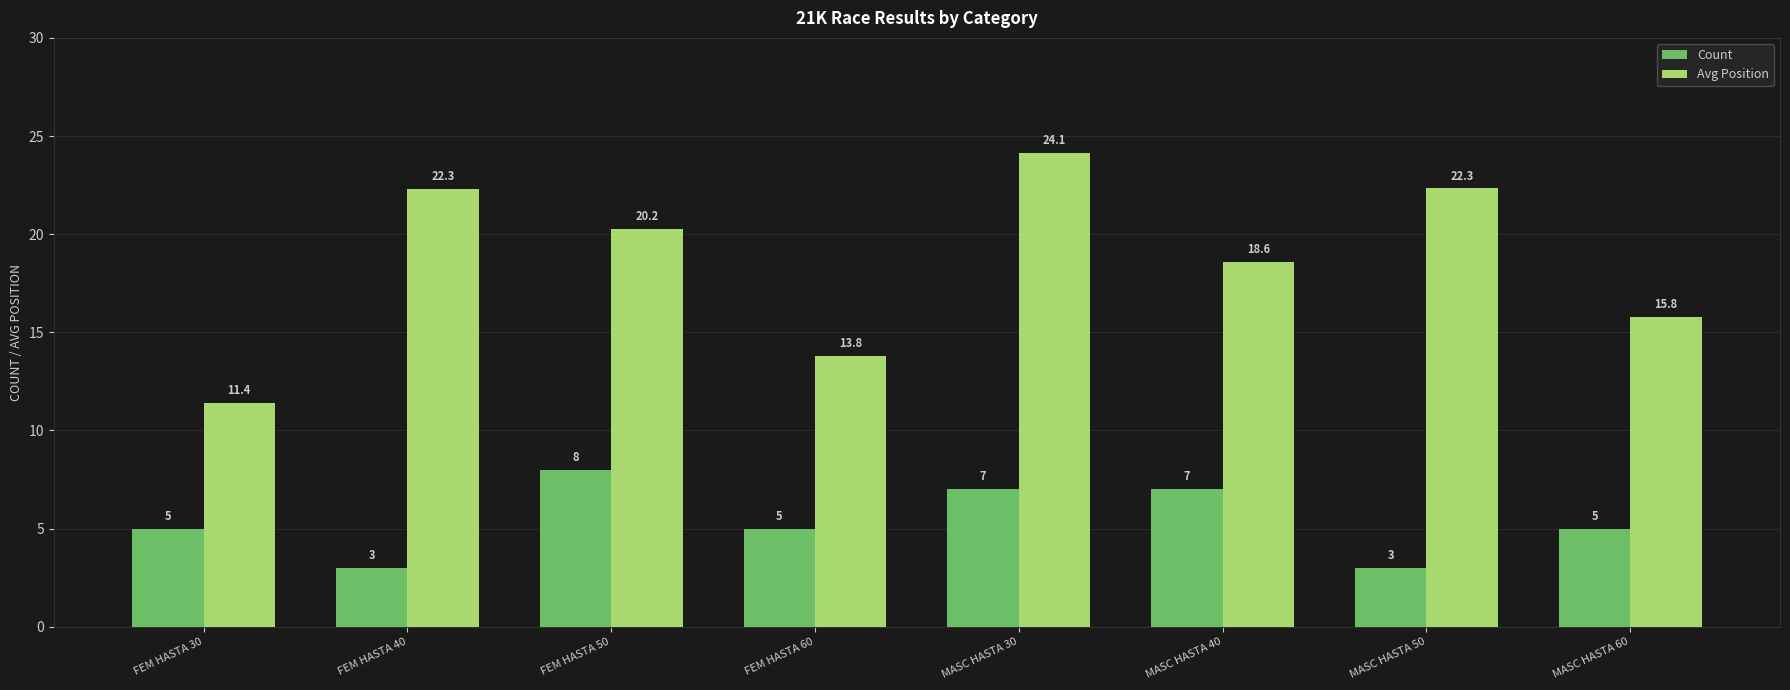

The value of Count at FEM HASTA 60 is 8.2. True or false?

False